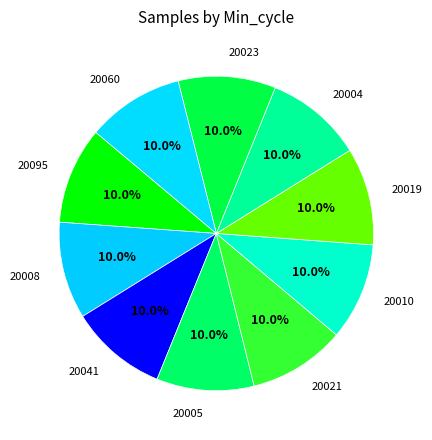

How many segments does this pie chart have?

10